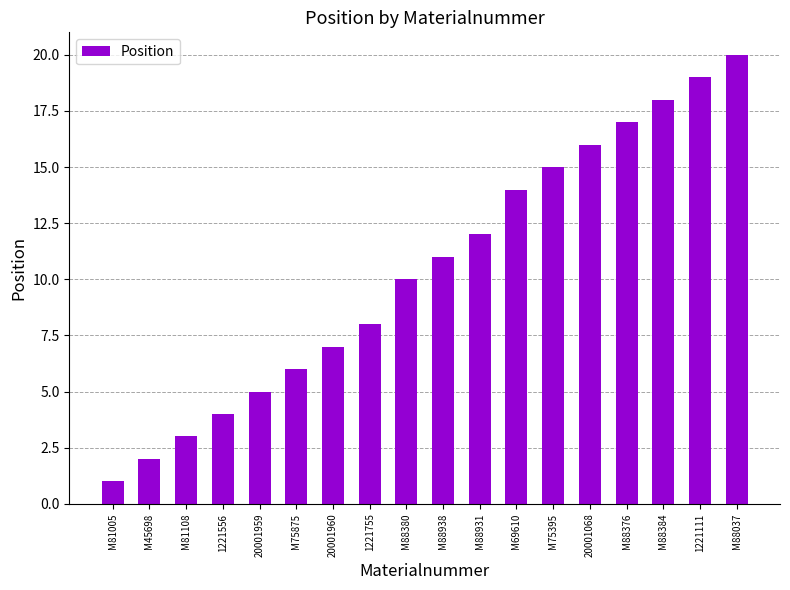

List the labels in order of value, smallest first.

M81005, M45698, M81108, 1221556, 20001959, M75875, 20001960, 1221755, M88380, M88938, M88931, M69610, M75395, 20001068, M88376, M88384, 1221111, M88037